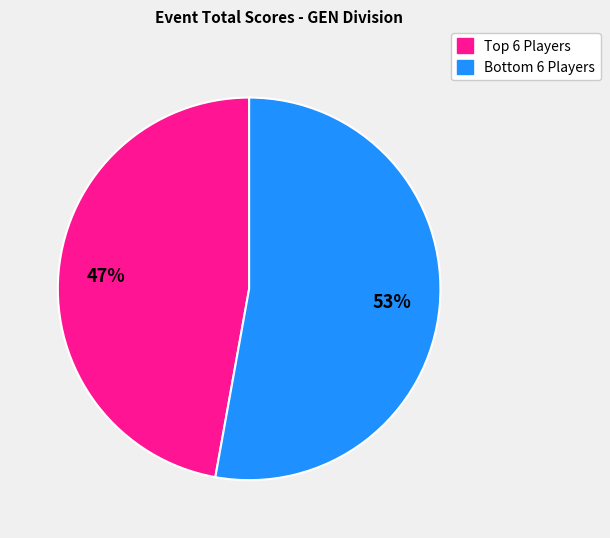

Count the number of slices in the pie.

2